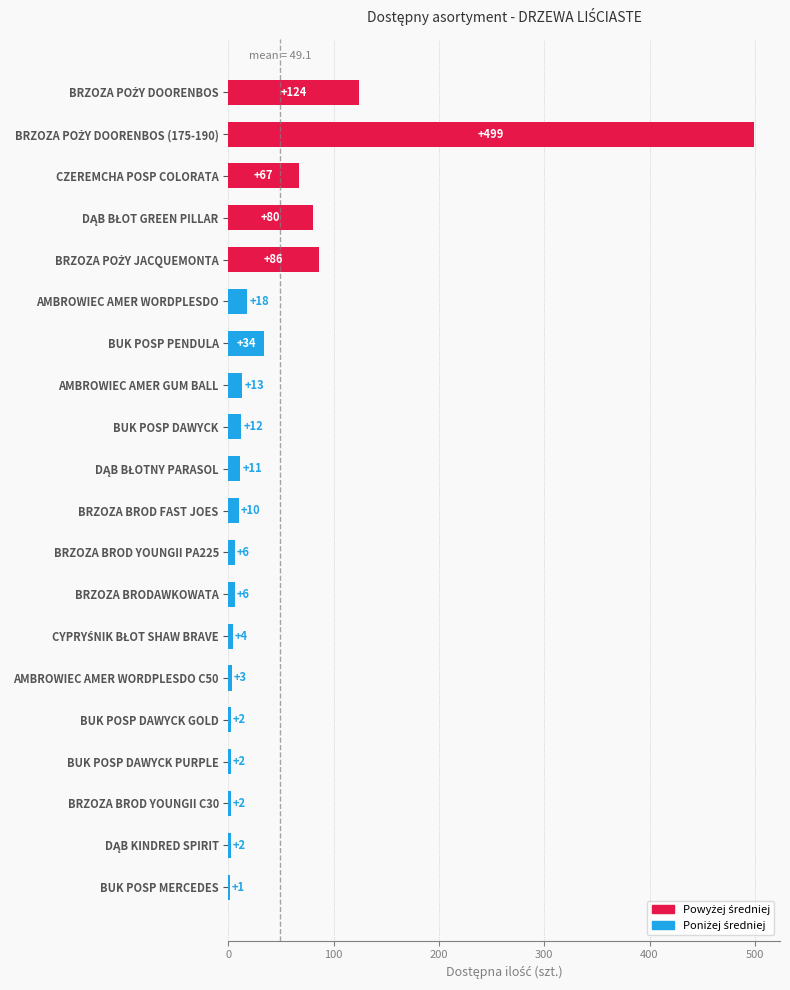

Is it true that the value at BUK POSP MERCEDES is 1?

True